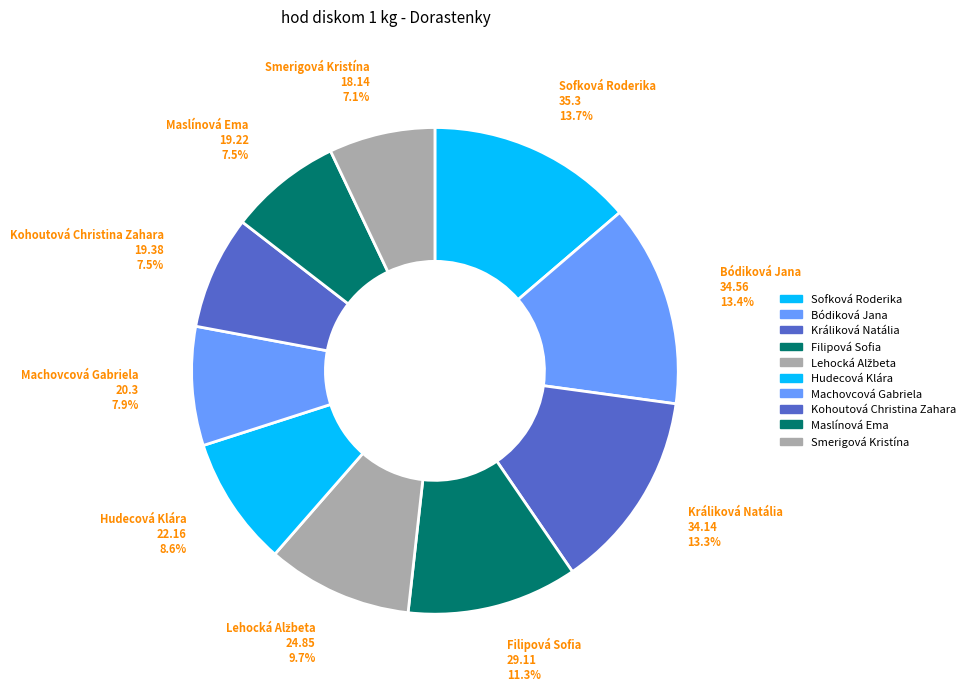

What percentage is NOT represented by Lehocká Alžbeta?

90.3%